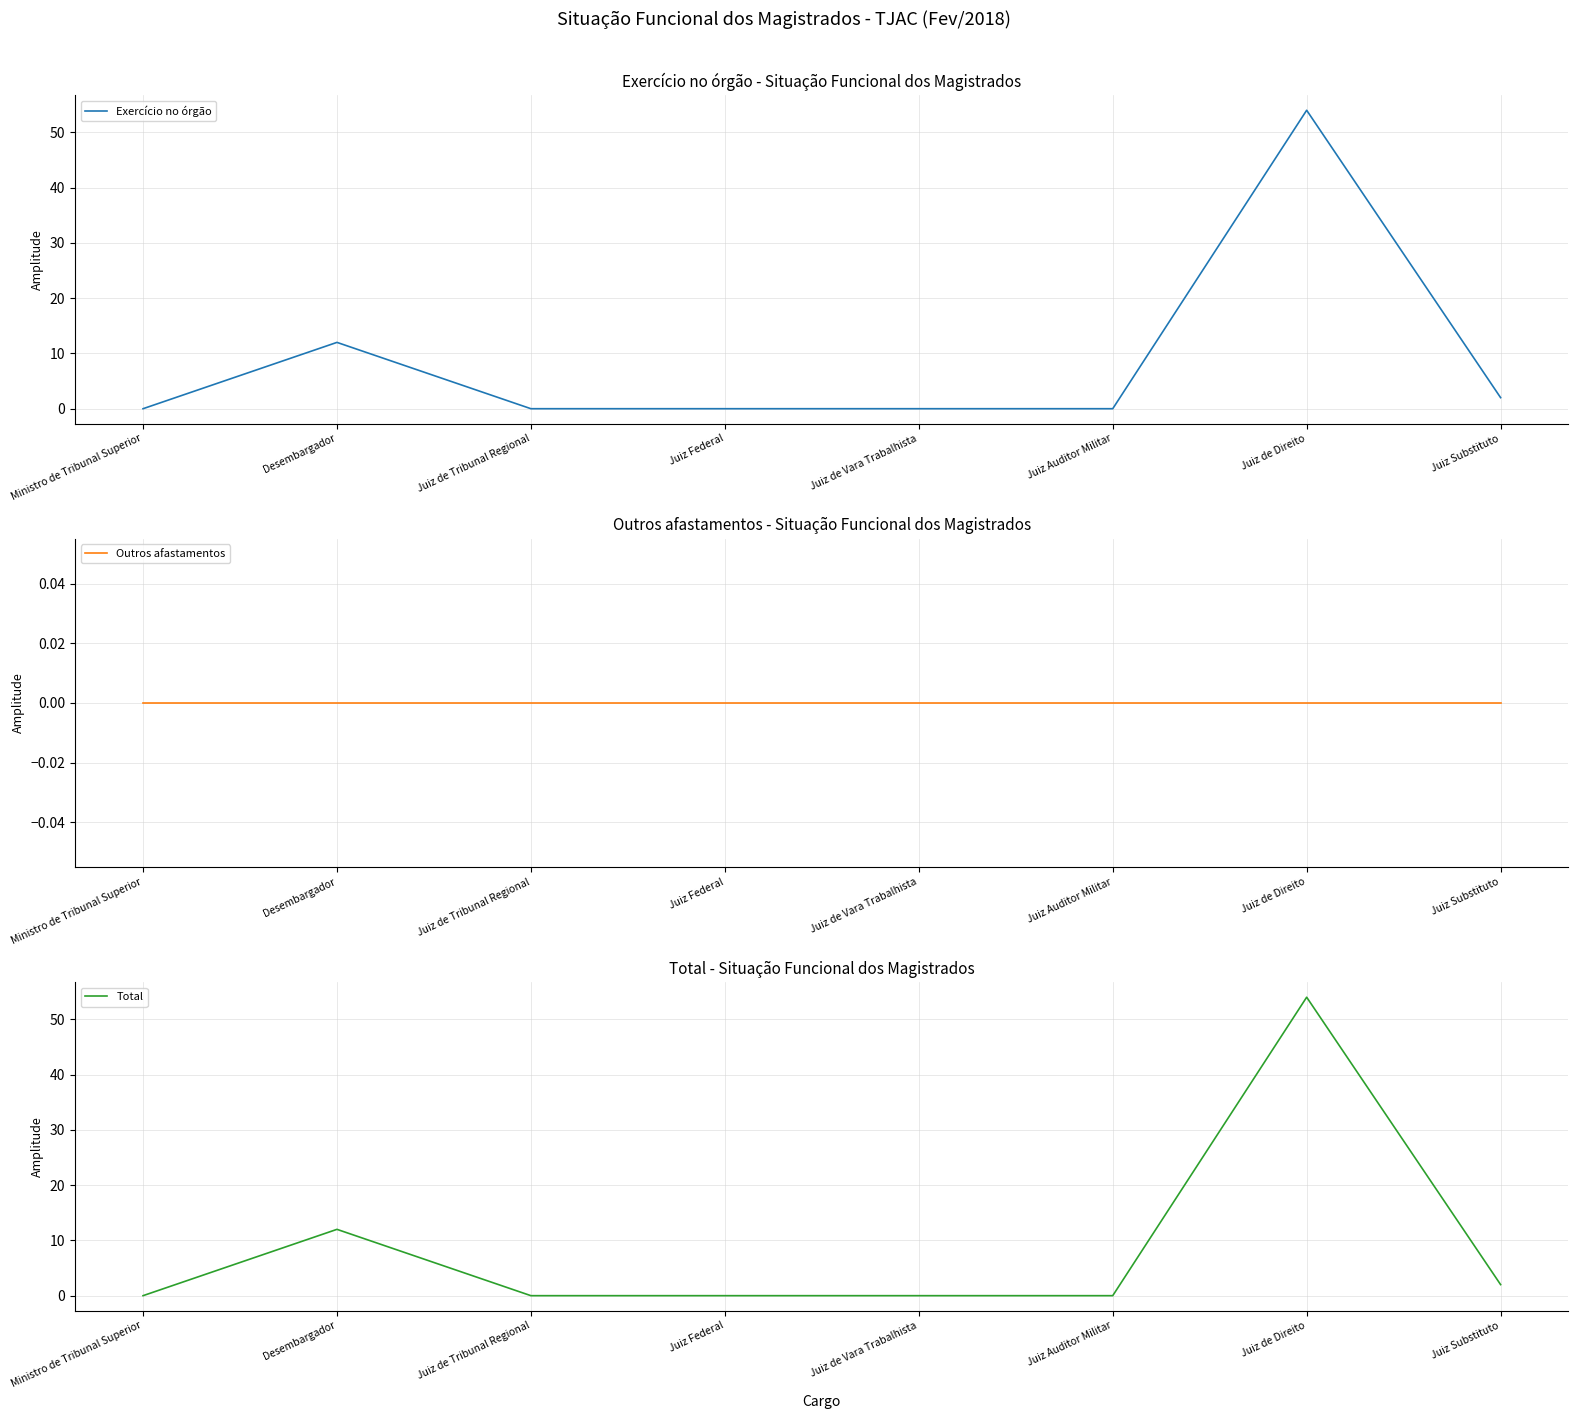

True or false: Exercício no órgão and Outros afastamentos cross at least once.

False